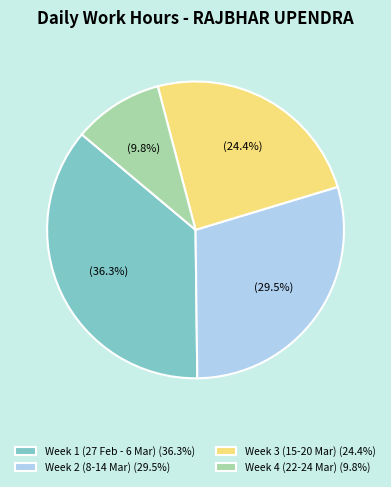

What is the ratio of the value at Week 2 (8-14 Mar) (29.5%) to the value at Week 3 (15-20 Mar) (24.4%)?

1.2